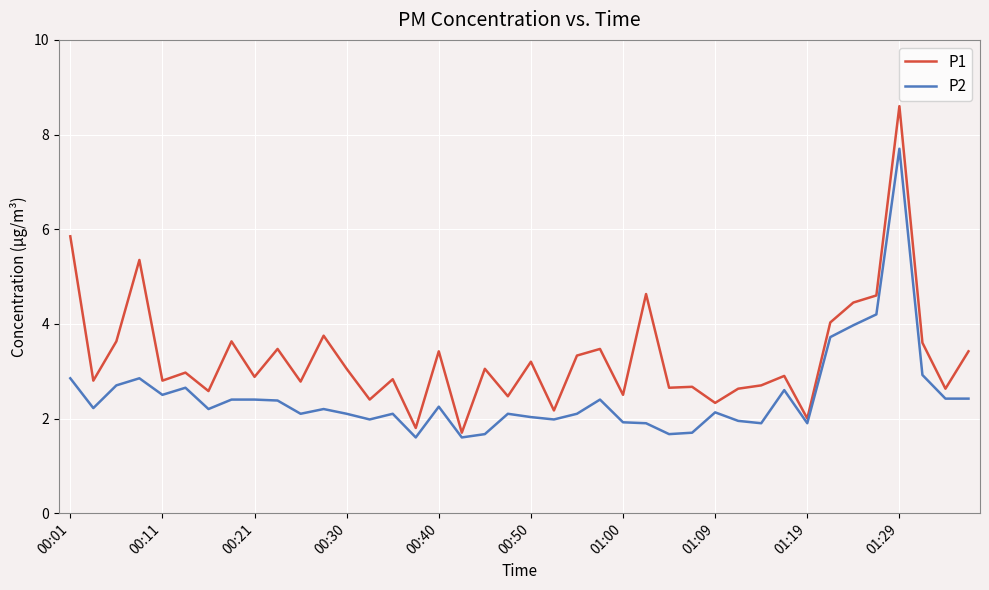

Rank the series by their average value, from lowest to highest.

P2, P1